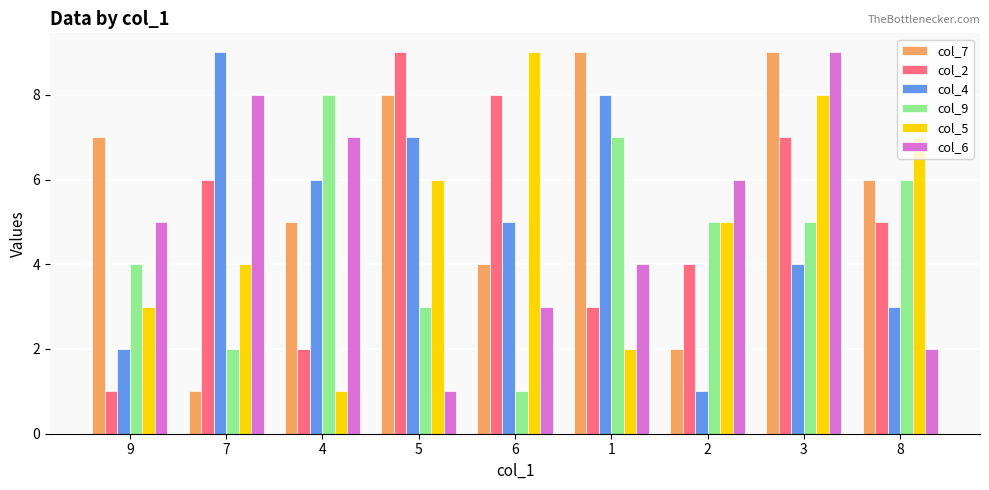

List the labels in order of col_4 value, smallest first.

2, 9, 8, 3, 6, 4, 5, 1, 7